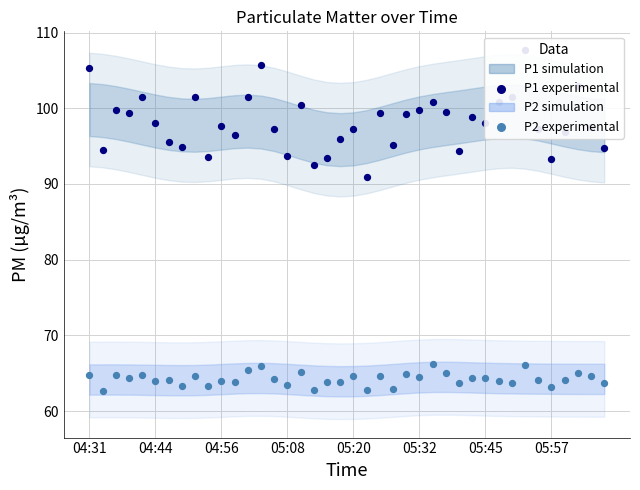

Which series contains the lowest Y value?

P2 experimental